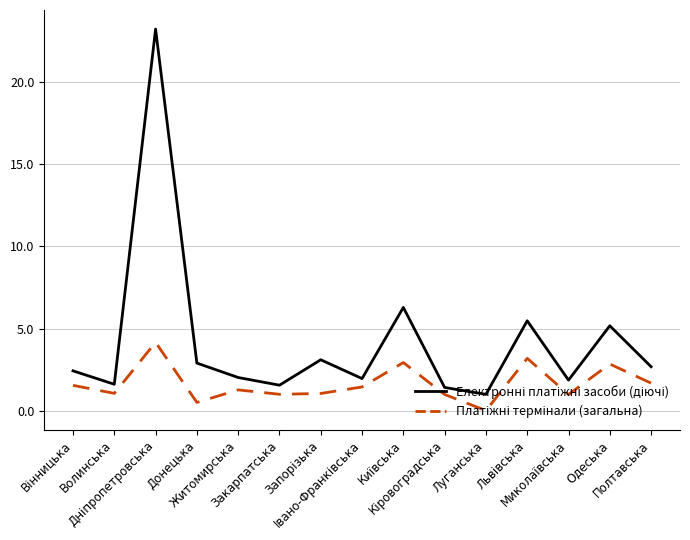

What is the maximum value shown in the chart?

23.2